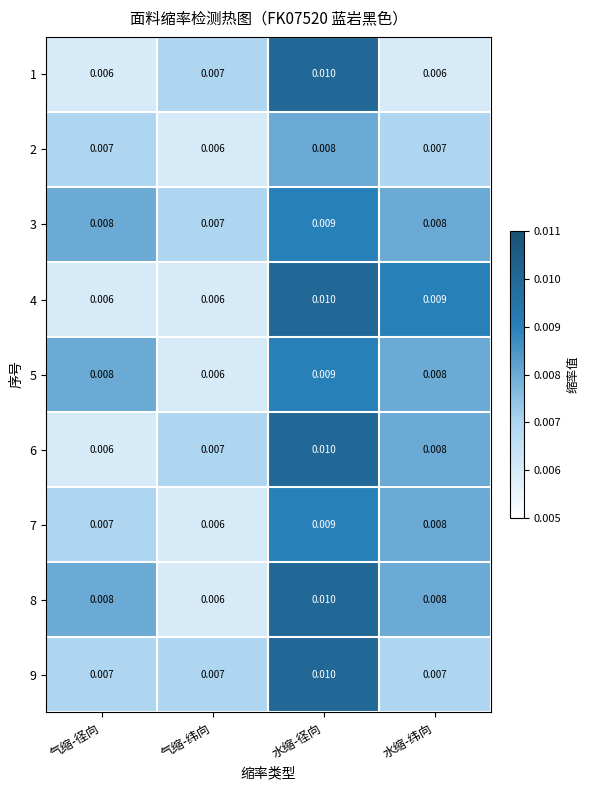

List the labels in order of 6 value, smallest first.

气缩-径向, 气缩-纬向, 水缩-纬向, 水缩-径向